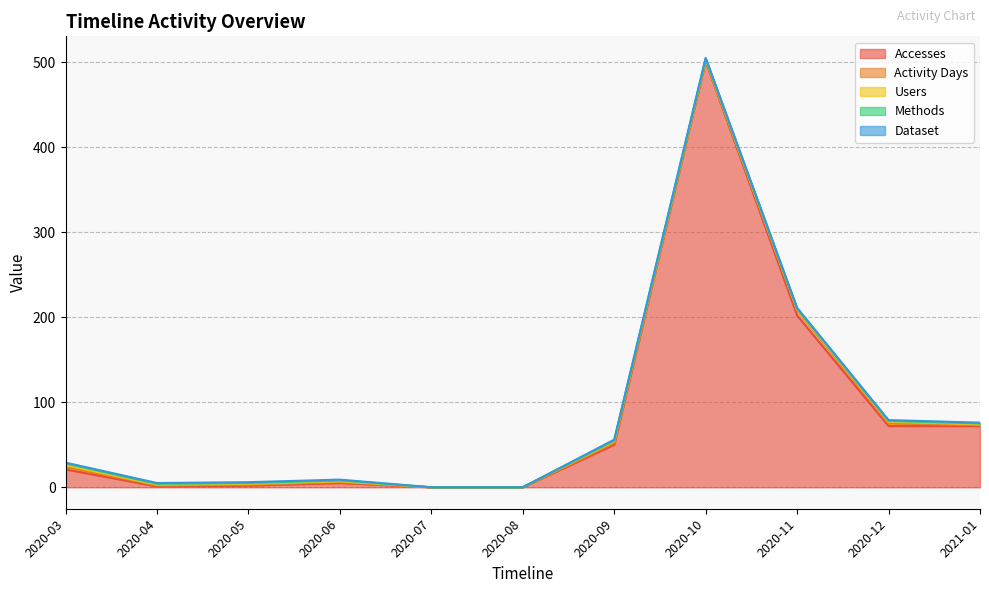

How many series are shown in this chart?

5